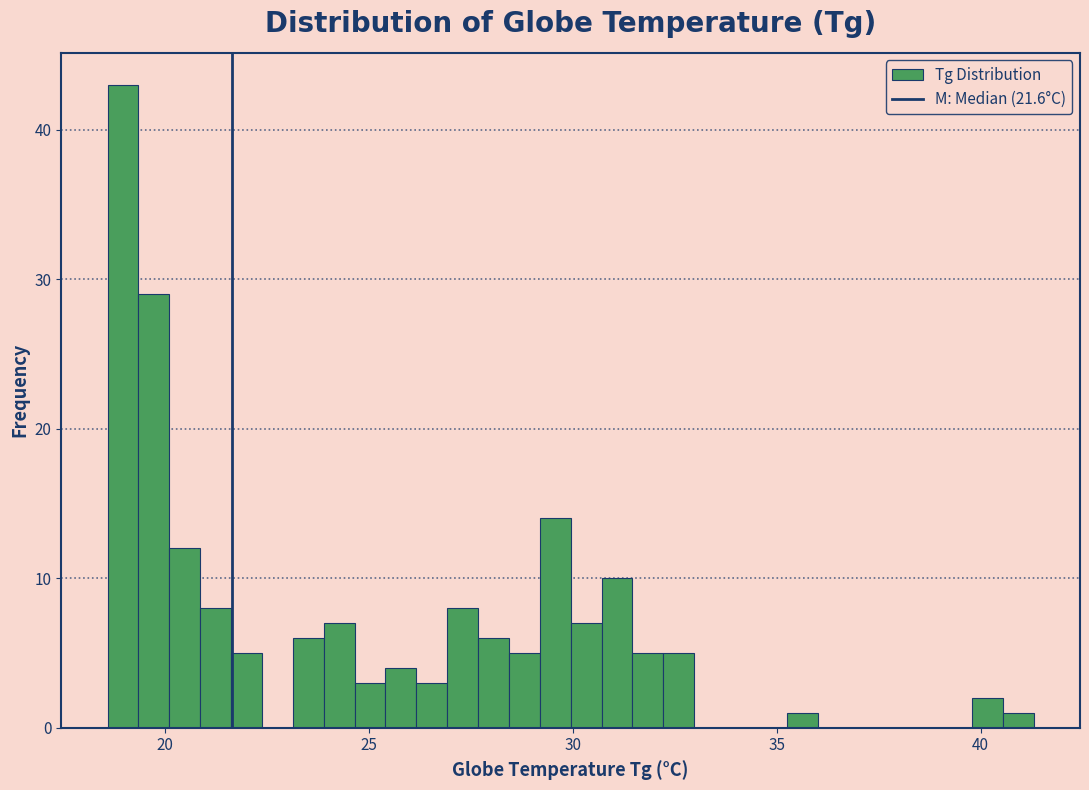

Around what value on the x-axis is the tallest bar? Give the approximate position of its centre, as read against the axis.

19.0